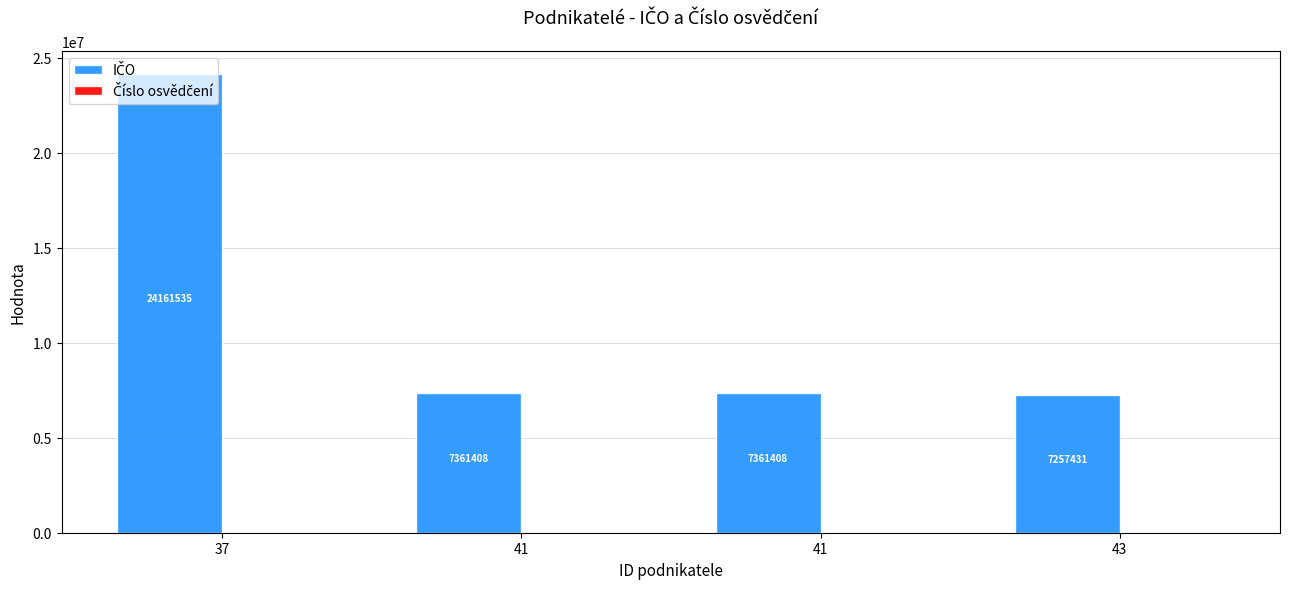

How many categories are shown in the chart?

4